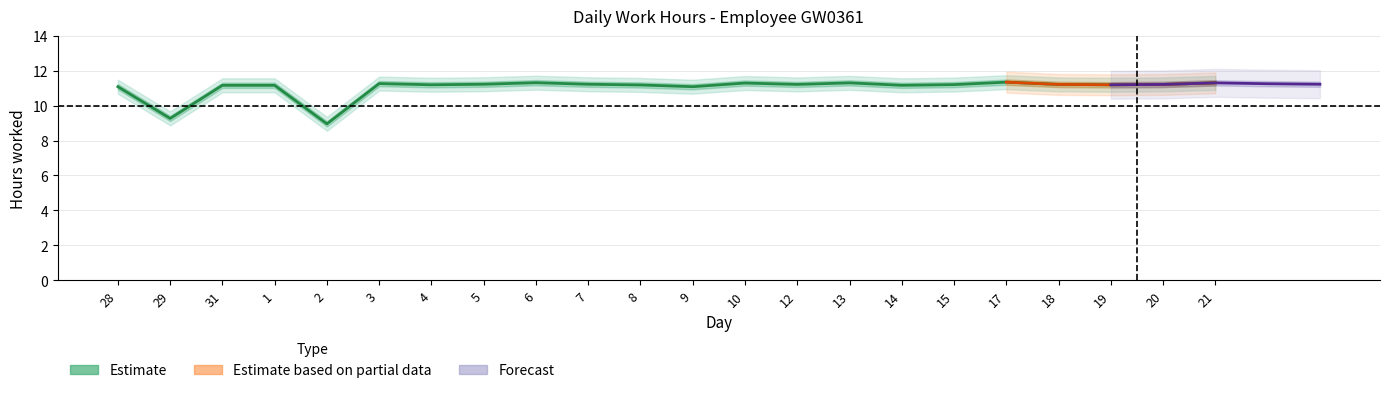

True or false: the data shows 15.9 at 29.

False